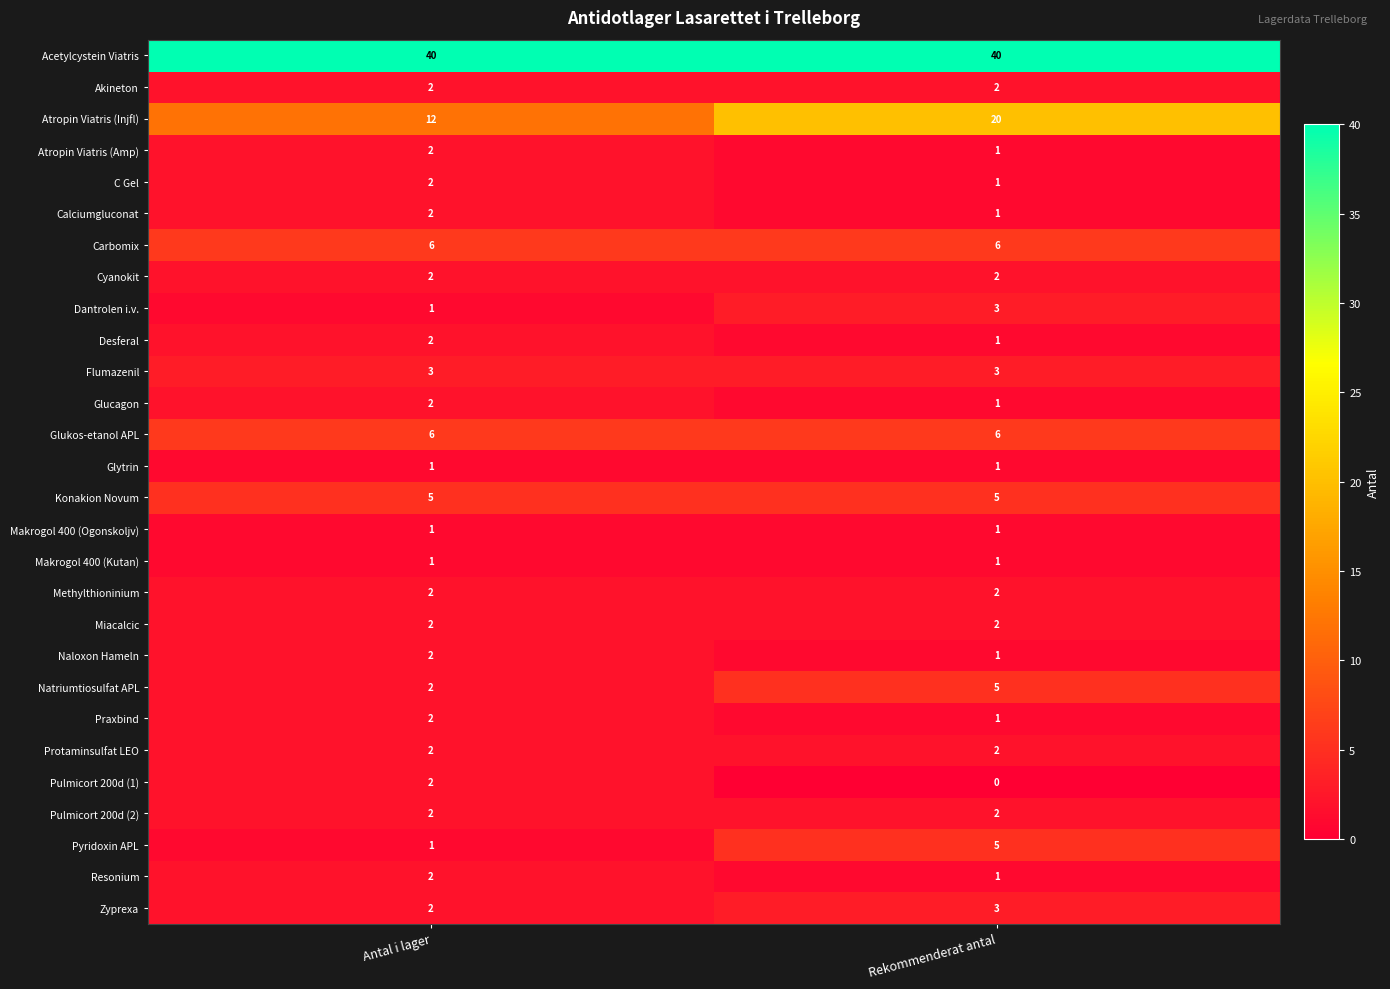

Which series has the largest range (max minus min)?

Atropin Viatris (Injfl)